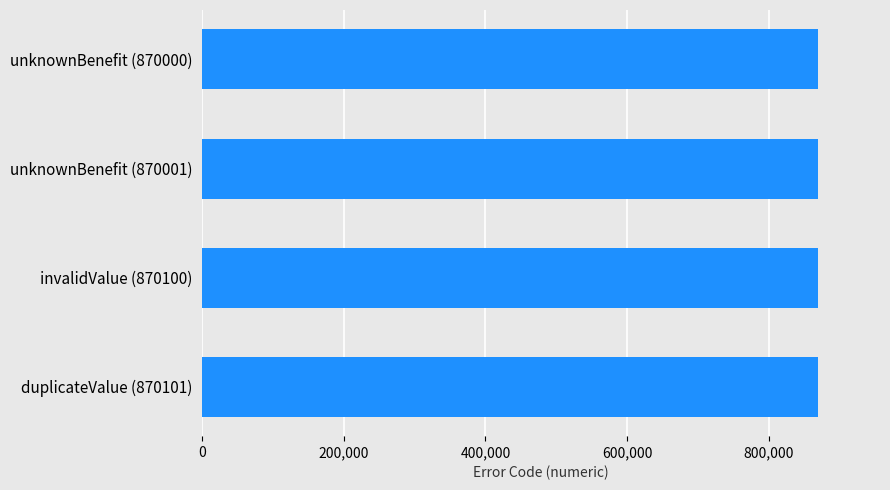

The chart shows a value of 870101 at duplicateValue (870101). True or false?

True